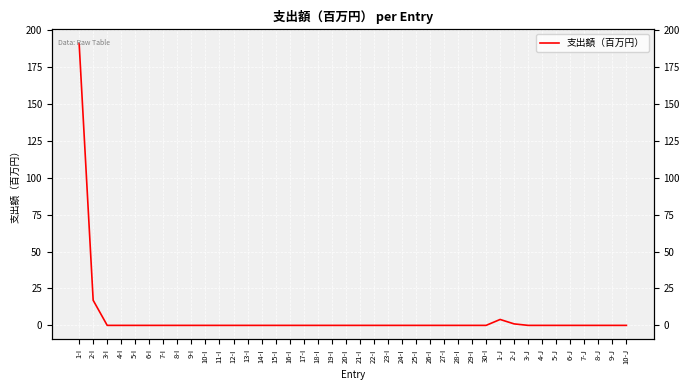

The value at 13-I is 0. True or false?

True